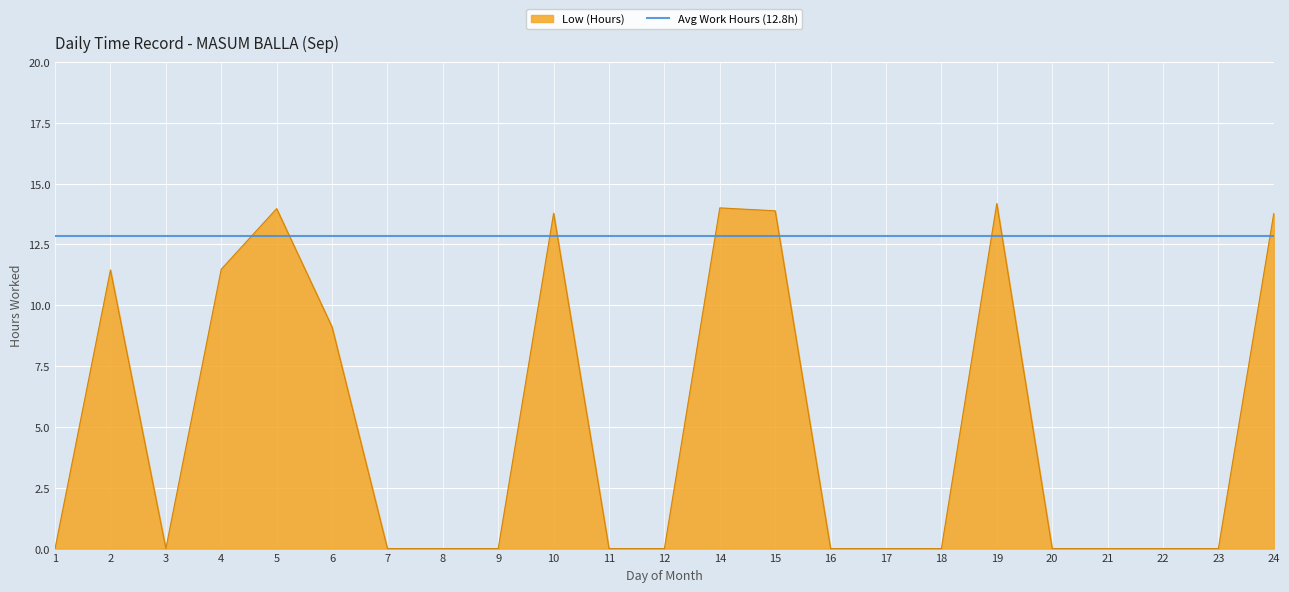

How many data points are above 0?

9